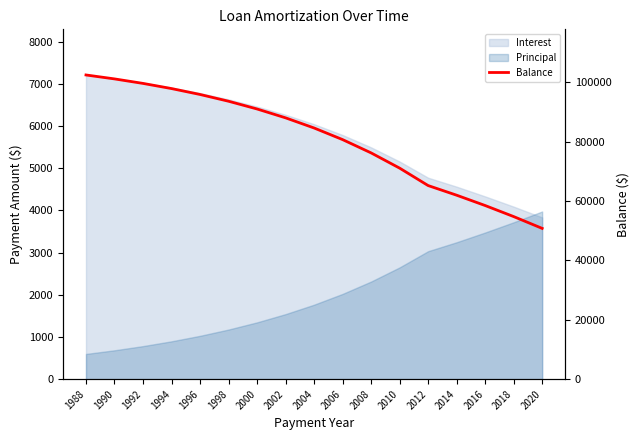

What is the value of the 15th point from the left?

58455.3